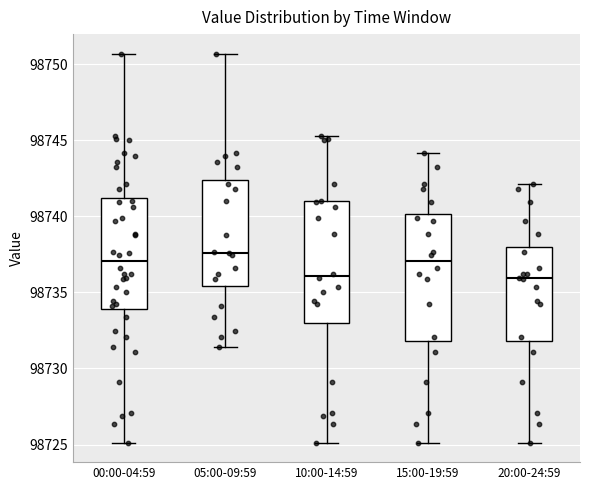

Reading left to right, transcribe this box plot: for each box, give where its median line is, the range the box spans, and where its two whiskers end, as read against the y-axis. The values are not printed on the chart, so give them approximately, as read against the axis.

00:00-04:59: median 98737.0, box 98734.0 to 98741.0, whiskers 98725.0 to 98750.5
05:00-09:59: median 98737.5, box 98735.5 to 98742.5, whiskers 98731.5 to 98750.5
10:00-14:59: median 98736.0, box 98733.0 to 98741.0, whiskers 98725.0 to 98745.5
15:00-19:59: median 98737.0, box 98732.0 to 98740.0, whiskers 98725.0 to 98744.0
20:00-24:59: median 98736.0, box 98732.0 to 98738.0, whiskers 98725.0 to 98742.0